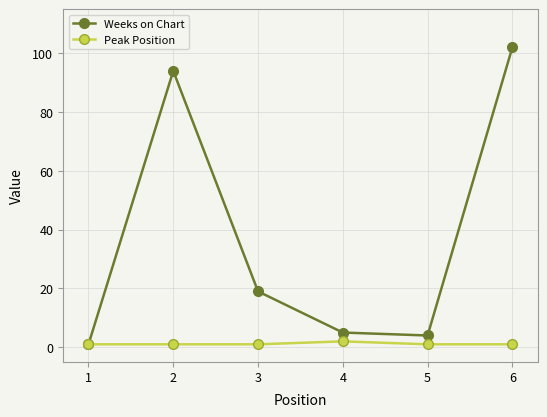

How many data points in Weeks on Chart are less than 19?

3